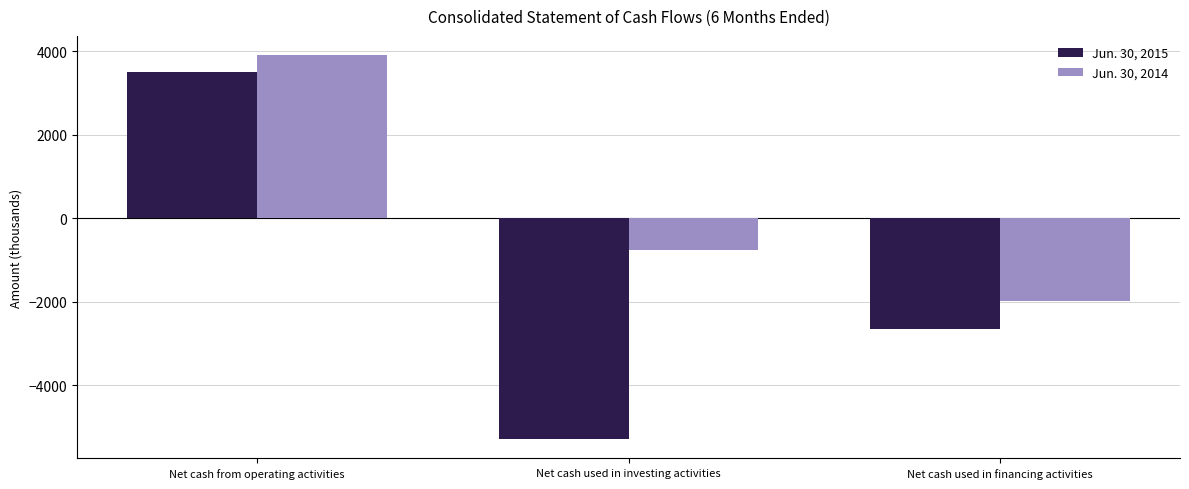

What position from the left is Net cash used in investing activities?

2